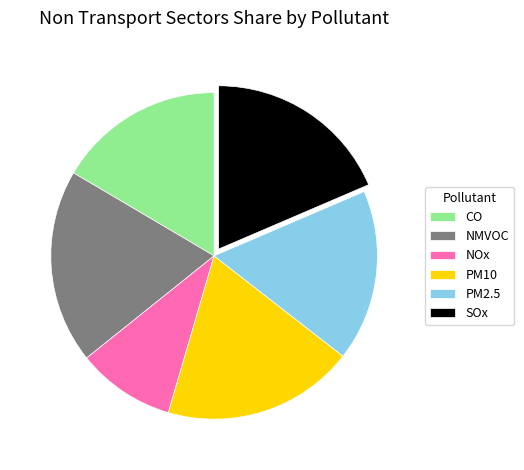

Is there any slice that represents more than half of the pie?

No